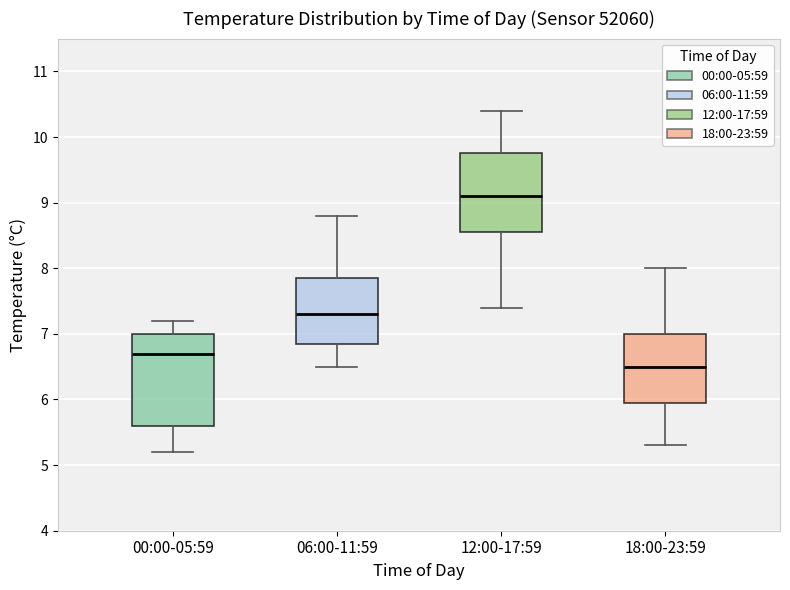

Which box is the tallest, from its lower edge to its upper edge?

00:00-05:59